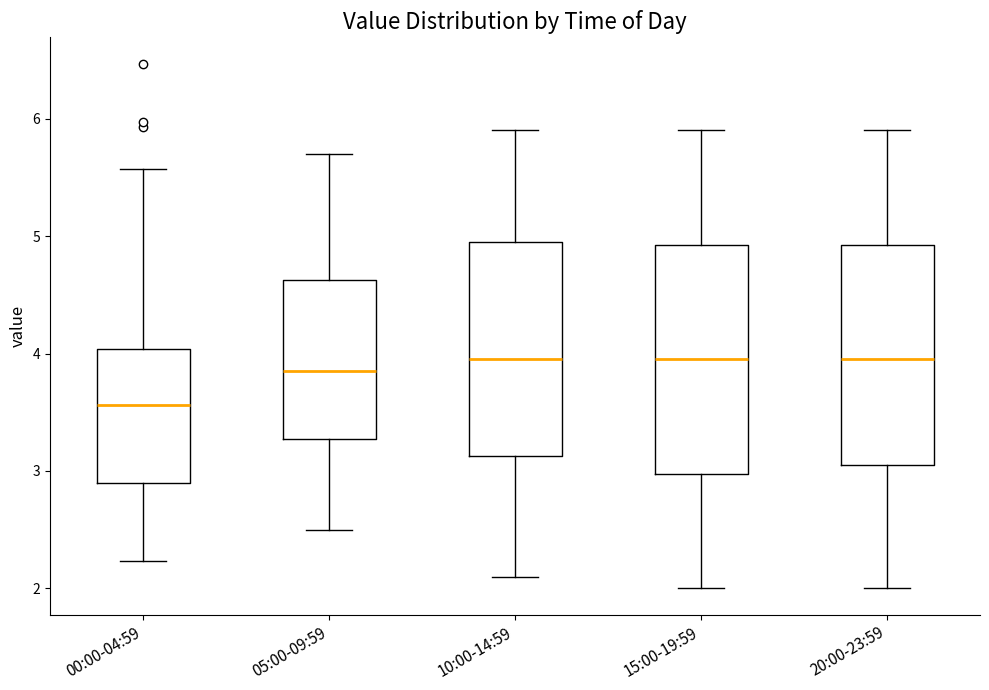

Reading left to right, transcribe this box plot: for each box, give where its median line is, the range the box spans, and where its two whiskers end, as read against the y-axis. The values are not printed on the chart, so give them approximately, as read against the axis.

00:00-04:59: median 3.6, box 2.9 to 4.0, whiskers 2.2 to 5.6
05:00-09:59: median 3.9, box 3.3 to 4.6, whiskers 2.5 to 5.7
10:00-14:59: median 4.0, box 3.1 to 5.0, whiskers 2.1 to 5.9
15:00-19:59: median 4.0, box 3.0 to 4.9, whiskers 2.0 to 5.9
20:00-23:59: median 4.0, box 3.1 to 4.9, whiskers 2.0 to 5.9